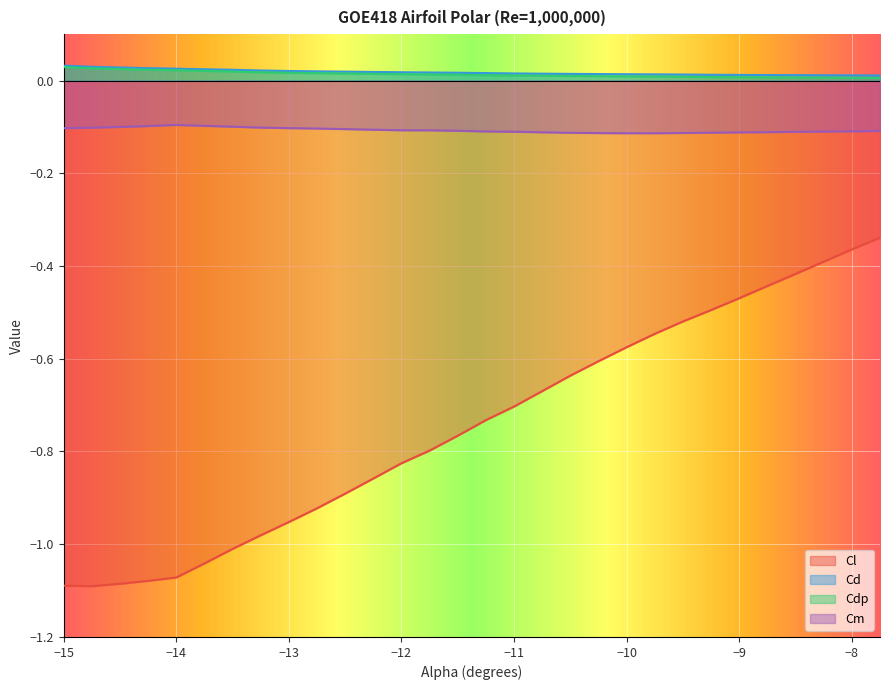

What is the minimum value for Cm?

-0.1